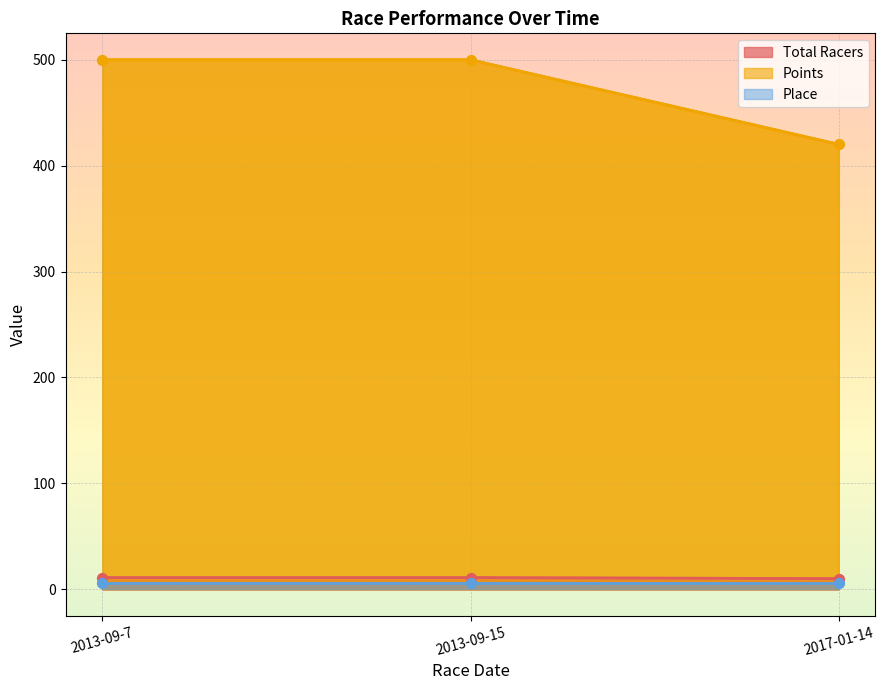

Which series contains the highest Y value?

Points